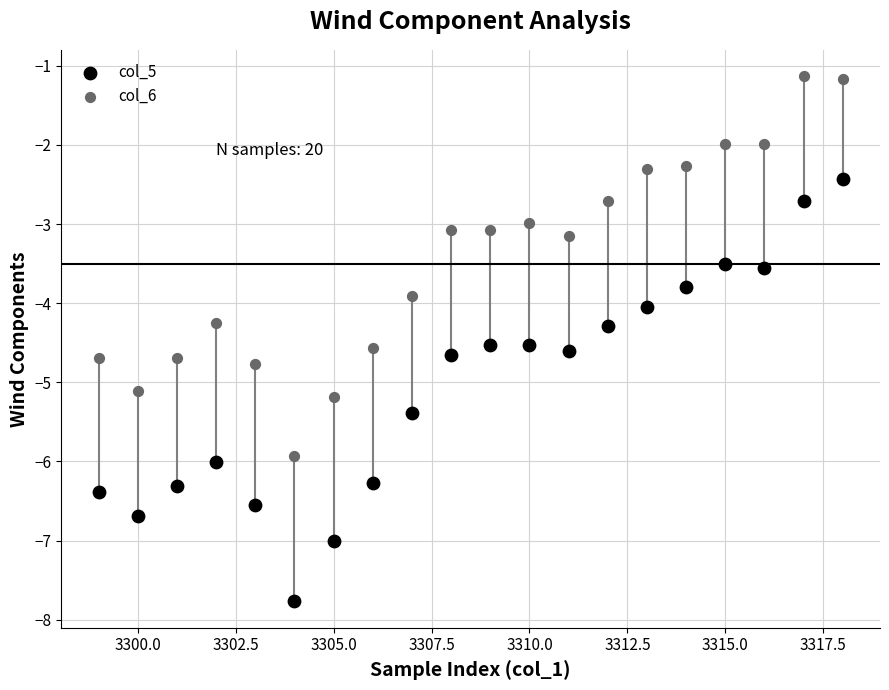

What are all the series names shown in the legend?

col_5, col_6